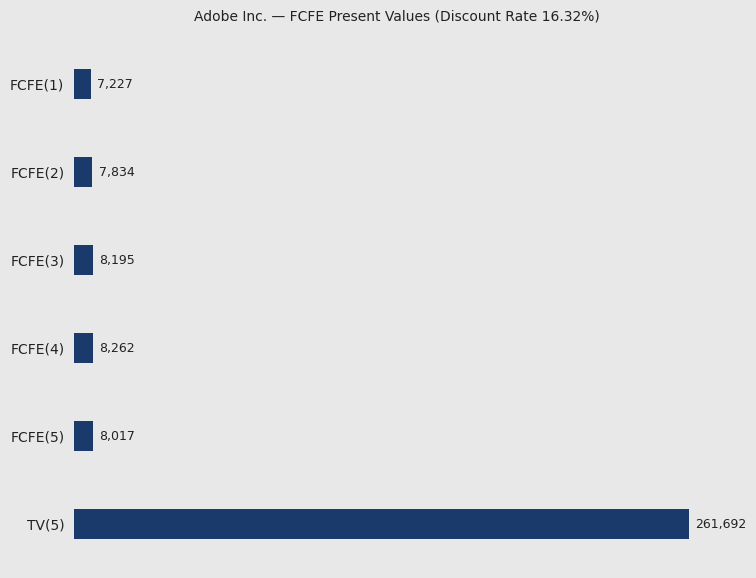

Rank the categories by value from lowest to highest.

FCFE(1), FCFE(2), FCFE(5), FCFE(3), FCFE(4), TV(5)